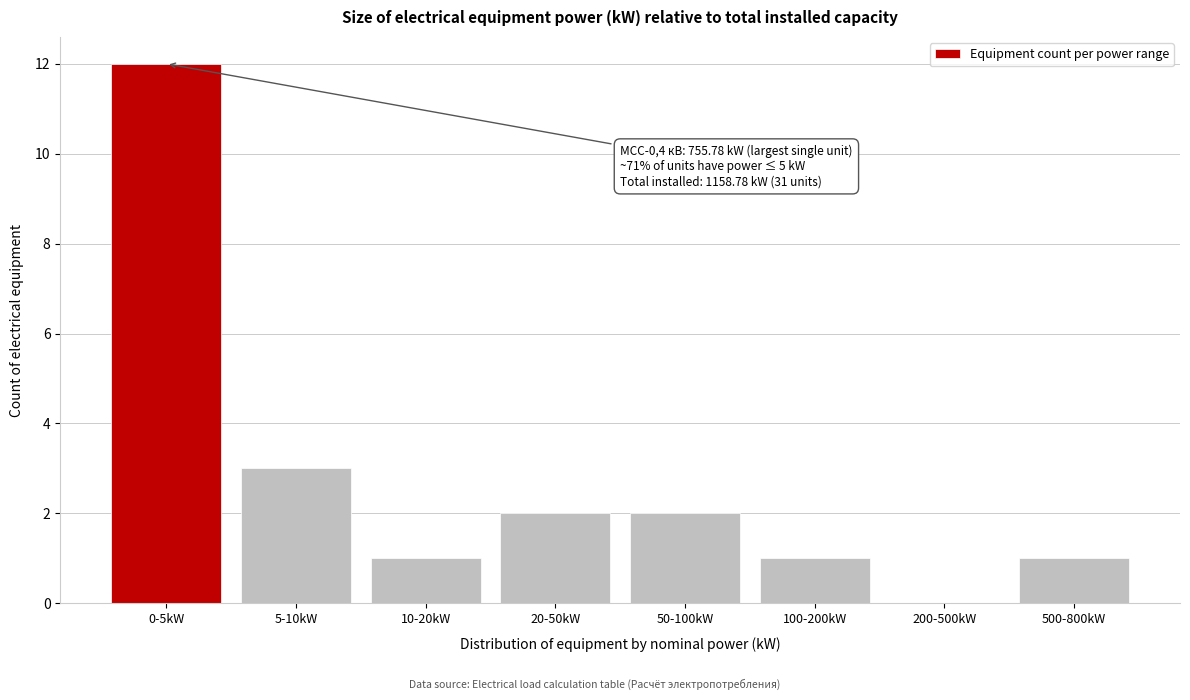

Reading left to right, list all the values displayed in this chart.

0-5kW=12	5-10kW=3	10-20kW=1	20-50kW=2	50-100kW=2	100-200kW=1	200-500kW=0	500-800kW=1